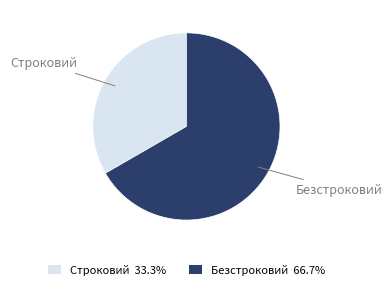

Which has a higher value, Безстроковий or Строковий?

Безстроковий